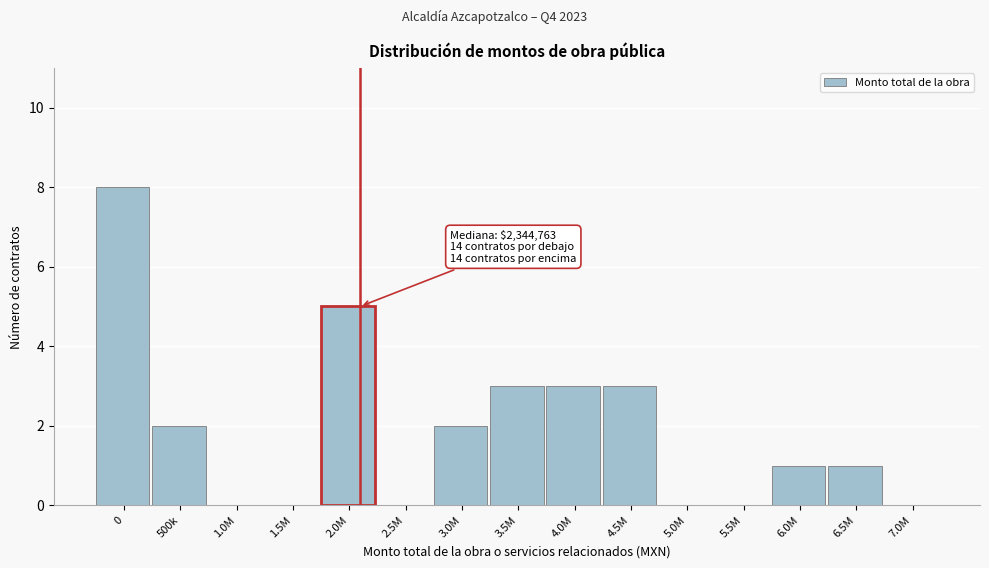

Reading left to right, what are all the values shown in this chart?

0=8	500k=2	1.0M=0	1.5M=0	2.0M=5	2.5M=0	3.0M=2	3.5M=3	4.0M=3	4.5M=3	5.0M=0	5.5M=0	6.0M=1	6.5M=1	7.0M=0